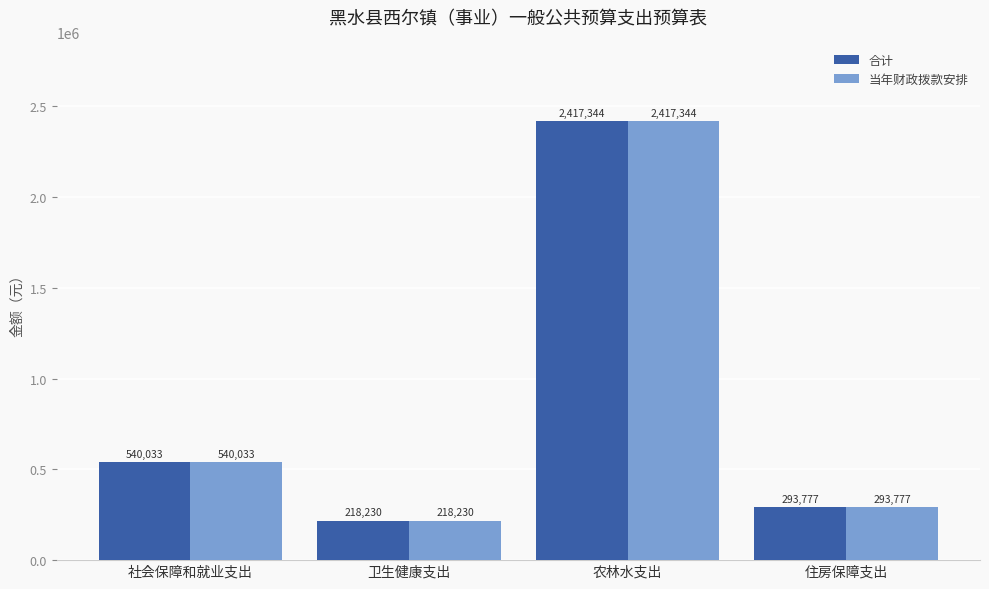

How many values in the 当年财政拨款安排 series exceed 540033?

2